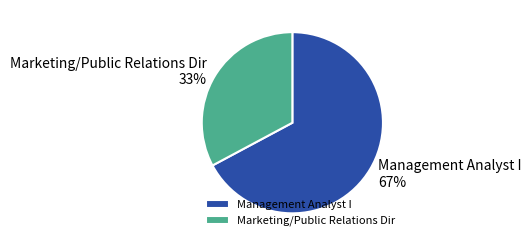

How many slices are in this pie chart?

2